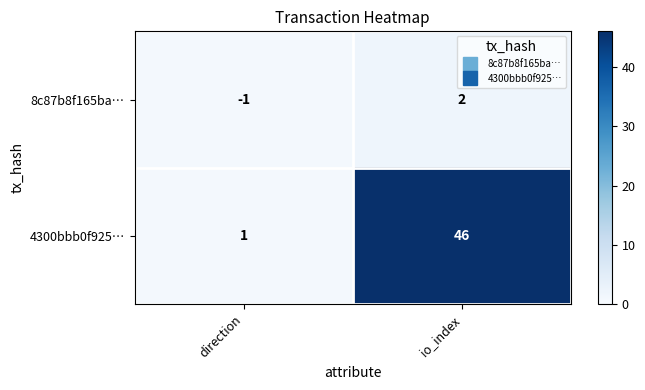

What is the difference between the 4300bbb0f925… values at direction and io_index?

45